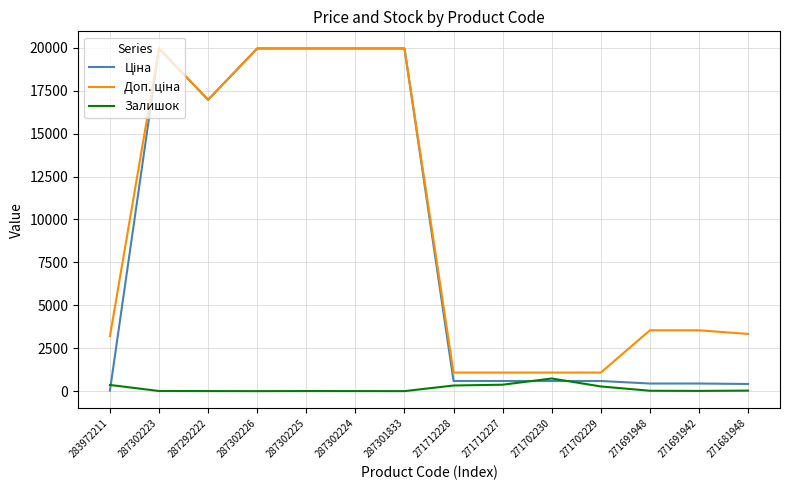

What is the maximum value shown in the chart?

19964.2